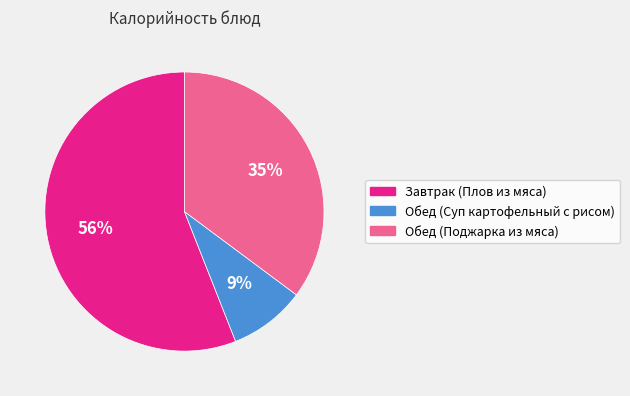

Count the number of slices in the pie.

3